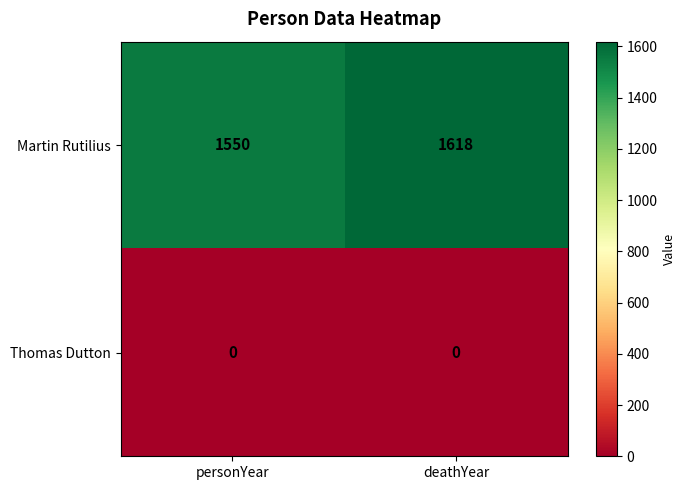

What is the total value across all series at personYear?

1550